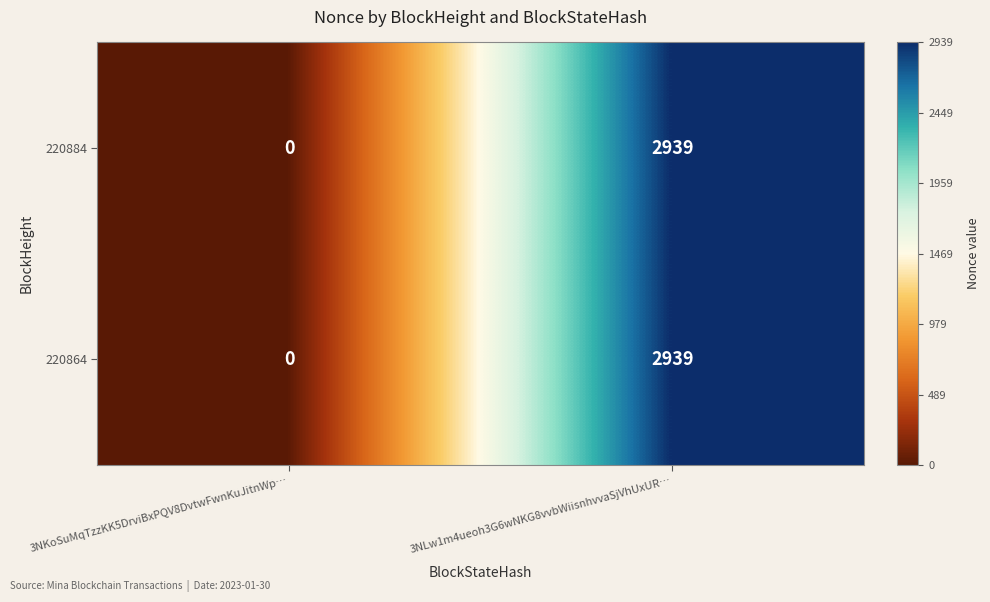

What is the difference between the maximum and minimum values in the 220884 series?

2939